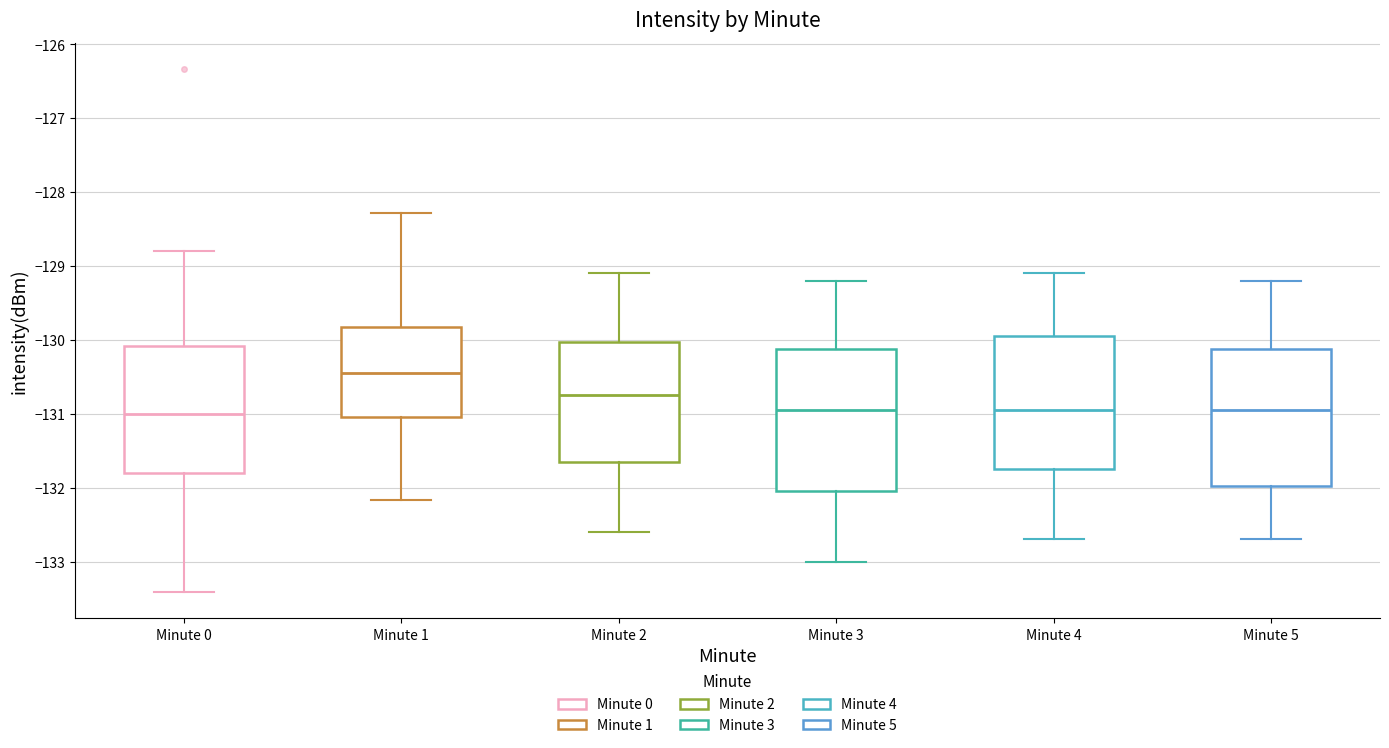

Where does the upper whisker of the box for Minute 2 end on the y-axis? The values are not printed on the chart, so give them approximately, as read against the axis.

-129.1